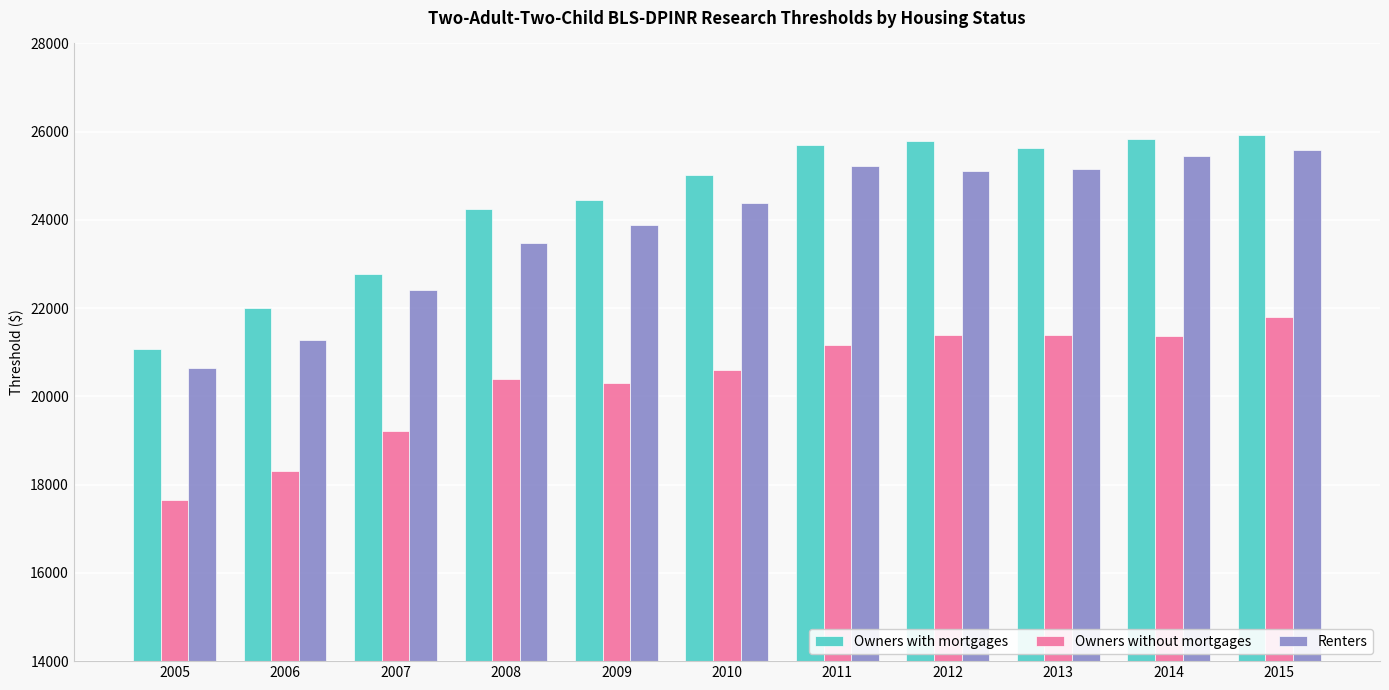

What is the difference between the highest and lowest values at 2015?

4123.4